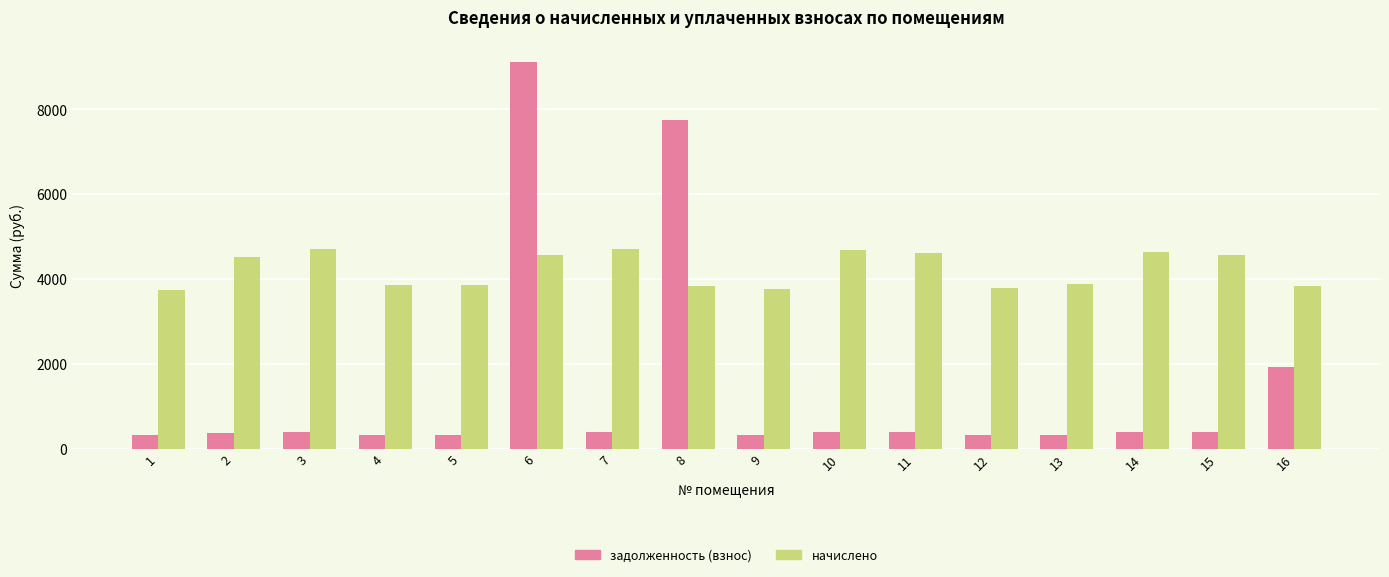

What is the smallest value displayed?

310.9